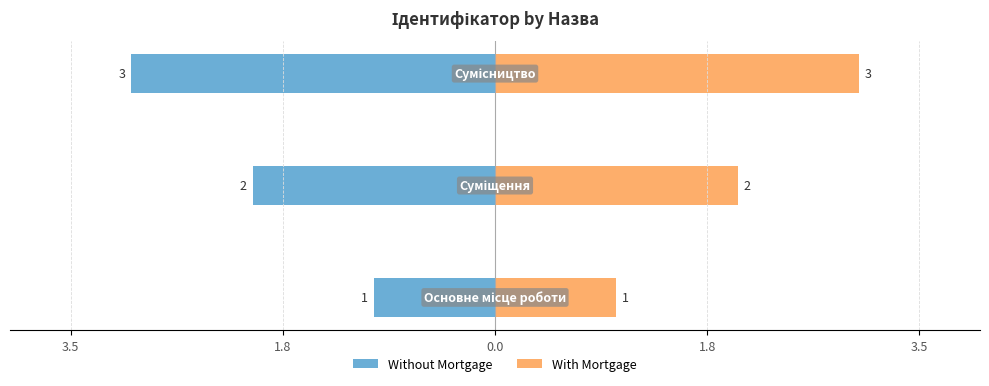

What are all the series names shown in the legend?

Without Mortgage, With Mortgage